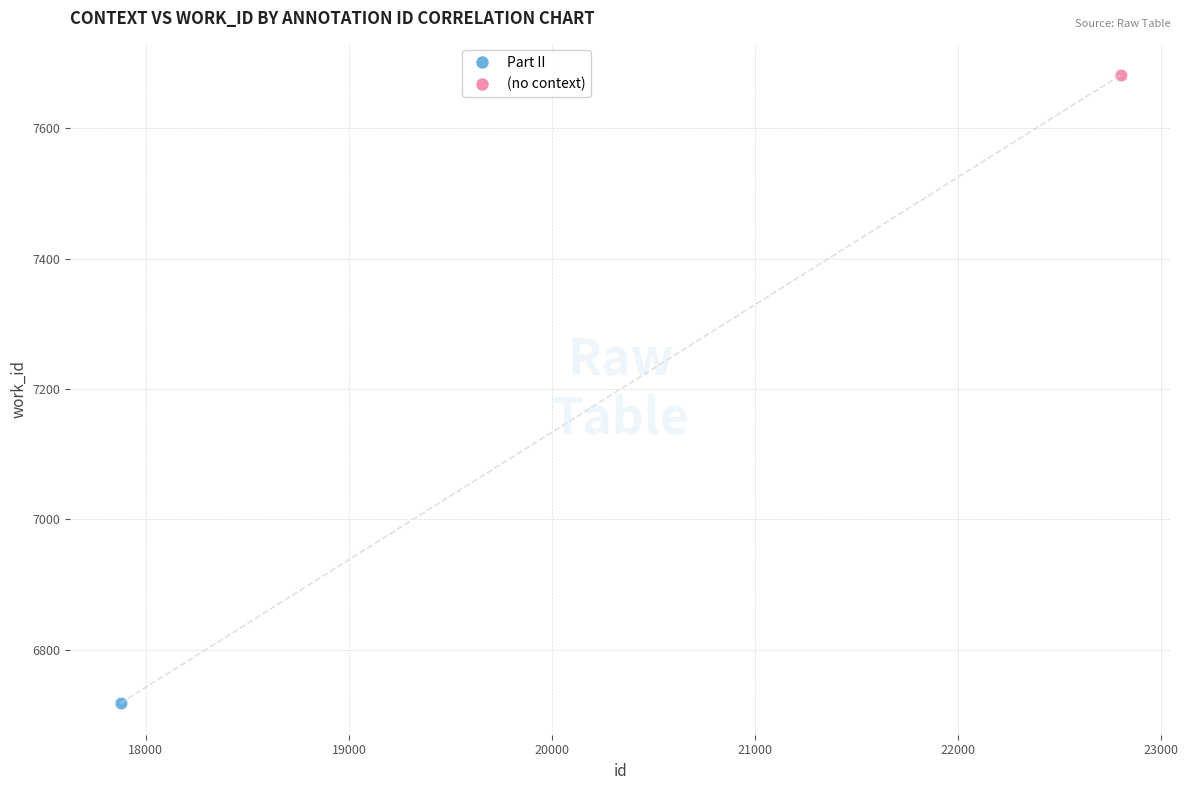

Which series reaches the maximum Y coordinate?

(no context)